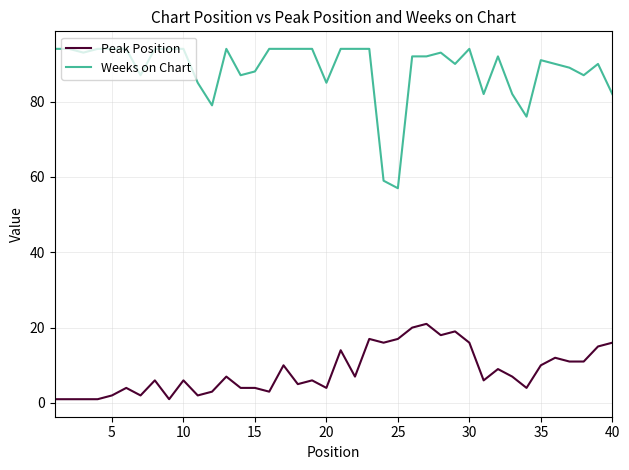

Rank the series by their maximum value, from lowest to highest.

Peak Position, Weeks on Chart